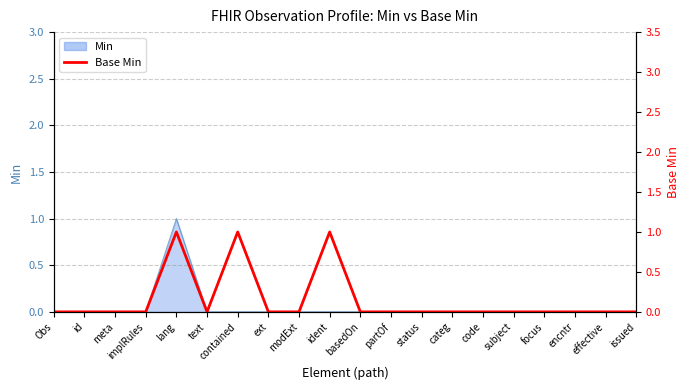

How many lines are shown in the chart?

1